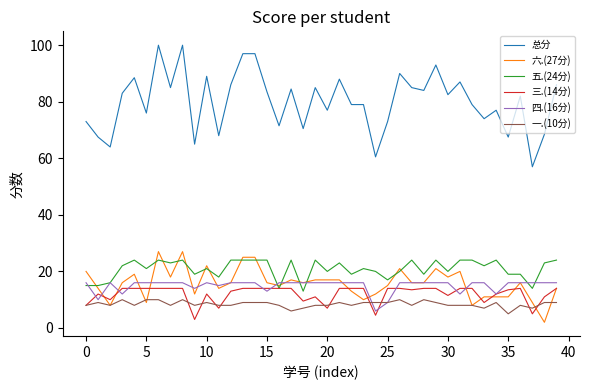

Which series has the largest range (max minus min)?

总分